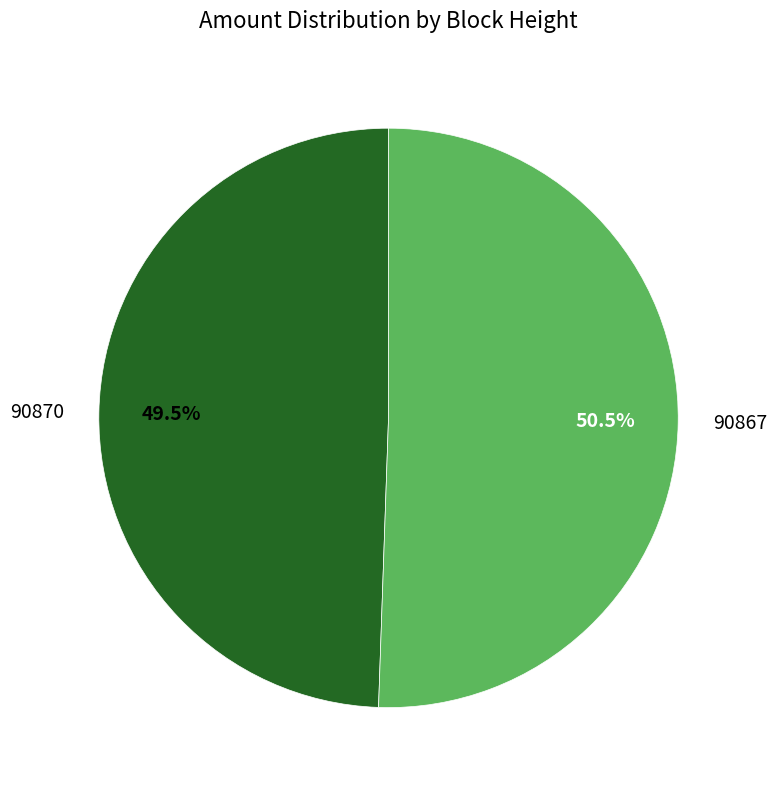

How many segments does this pie chart have?

2